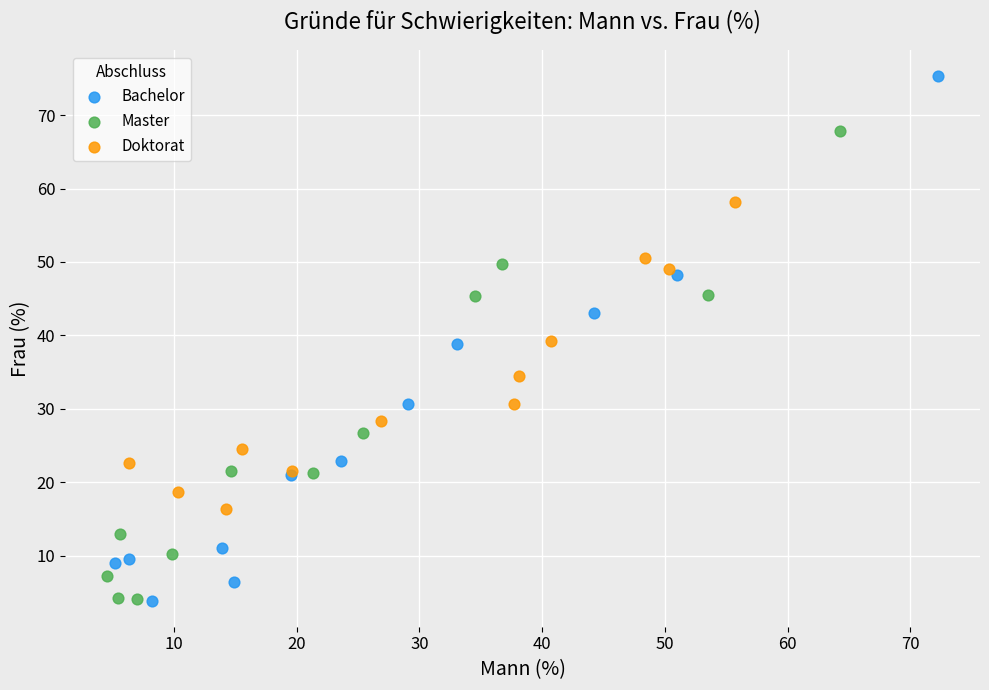

Which series contains the highest Y value?

Bachelor